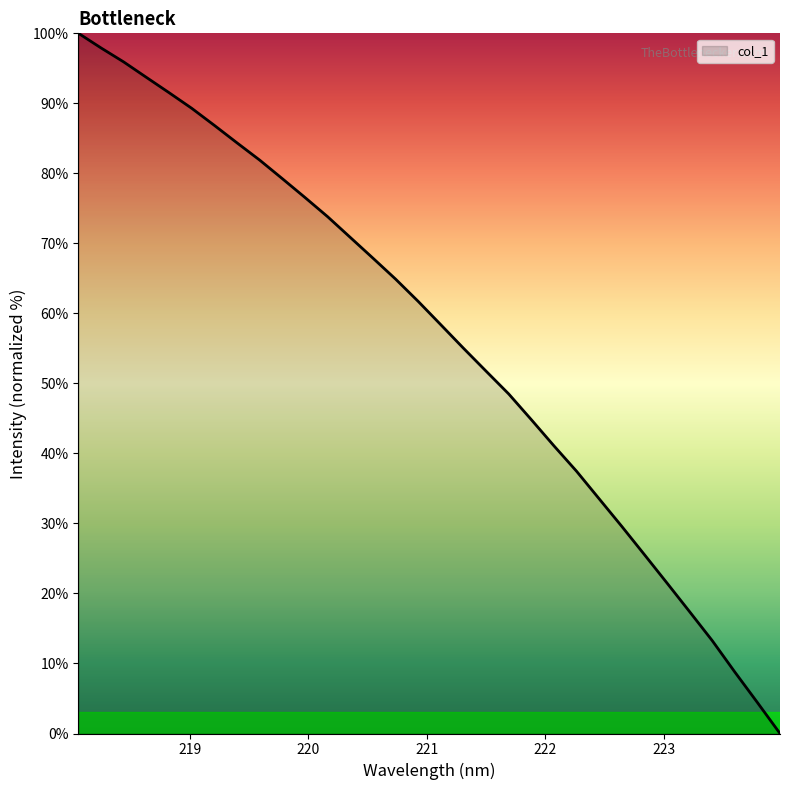

Reading right to left, what are all the values shown in this chart?

0.0	4.4	8.8	13.3	17.4	21.5	25.6	29.6	33.5	37.5	41.1	44.8	48.5	51.8	55.0	58.4	61.7	64.9	67.9	70.9	73.8	76.6	79.2	81.9	84.4	86.8	89.3	91.5	93.7	95.9	97.9	100.0